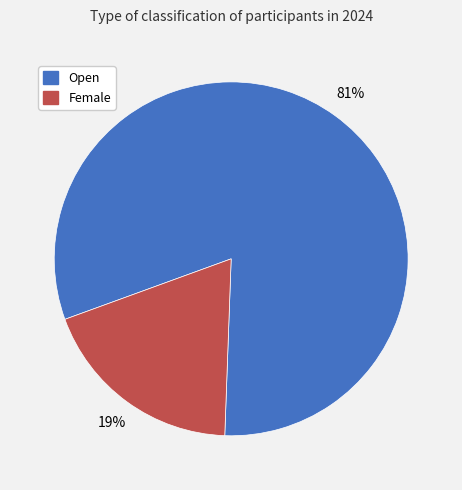

Is there a majority slice in this chart?

Yes